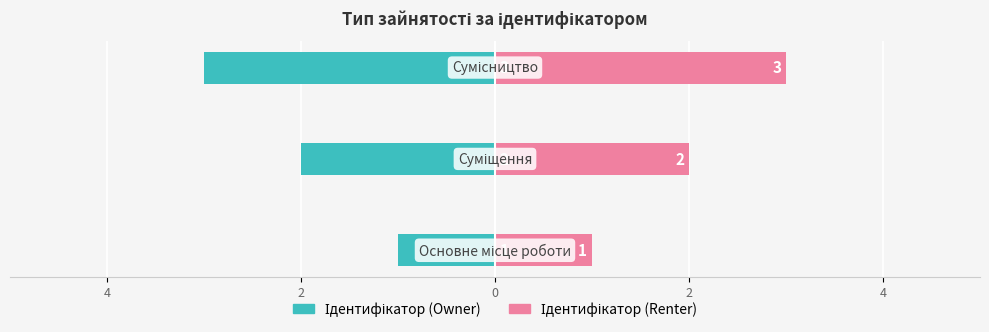

Count the number of categories in the chart.

3